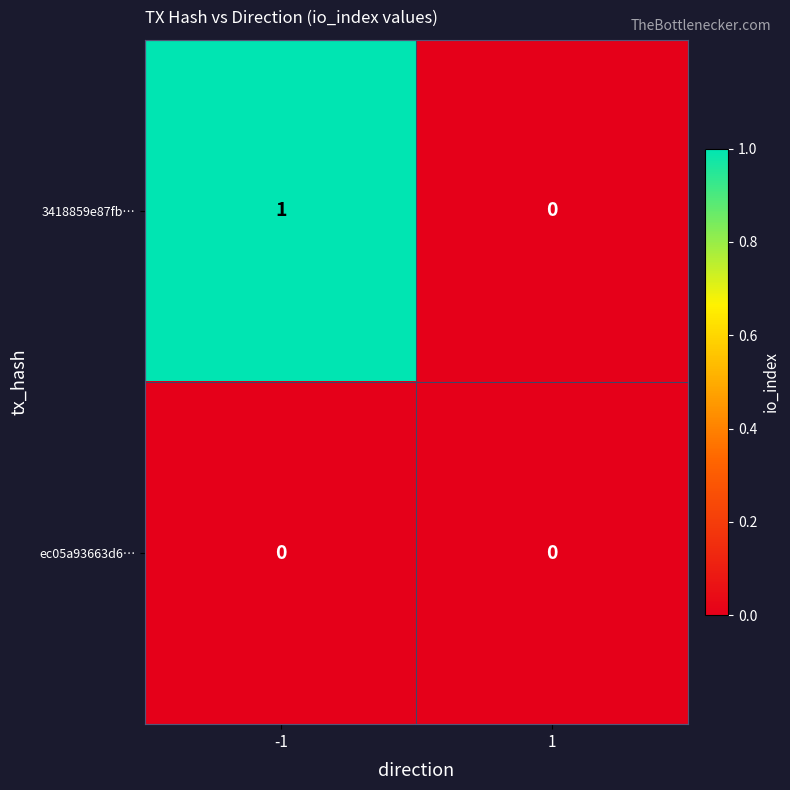

Reading right to left, what are all the values shown in this chart?

3418859e87fb…: 0	1
ec05a93663d6…: 0	0